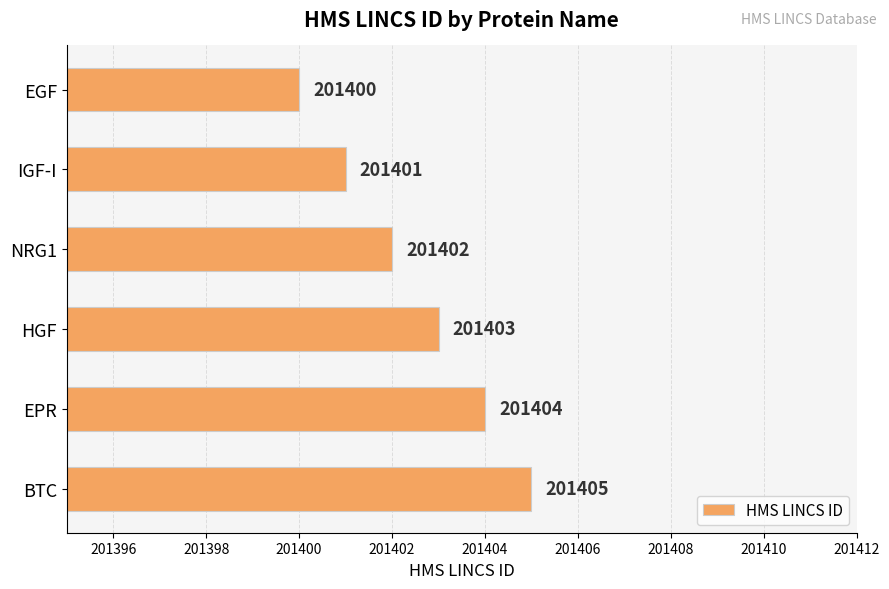

At which category does the chart reach its peak across all series?

BTC